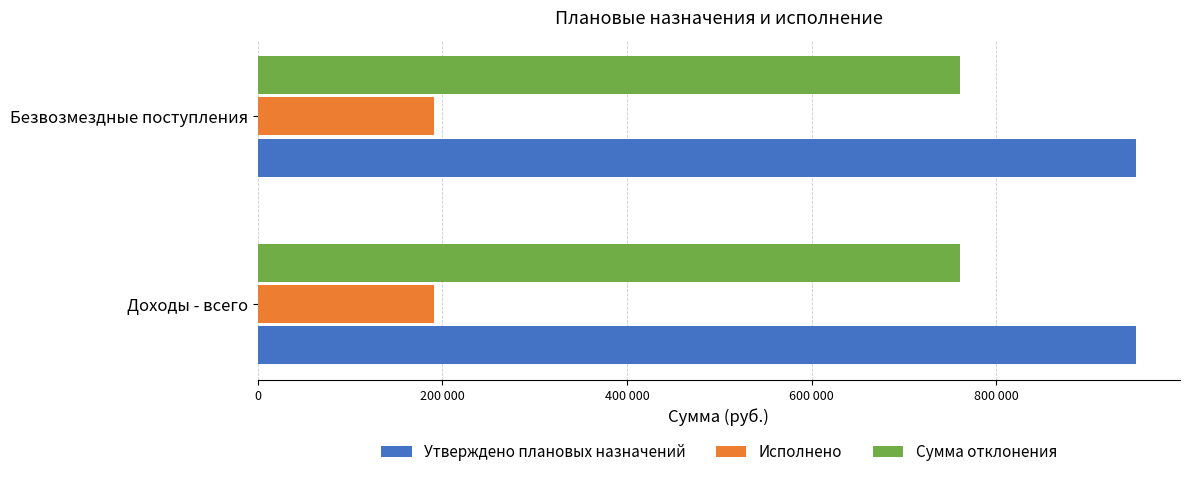

True or false: Утверждено плановых назначений has a value of 951300 at Безвозмездные поступления.

True